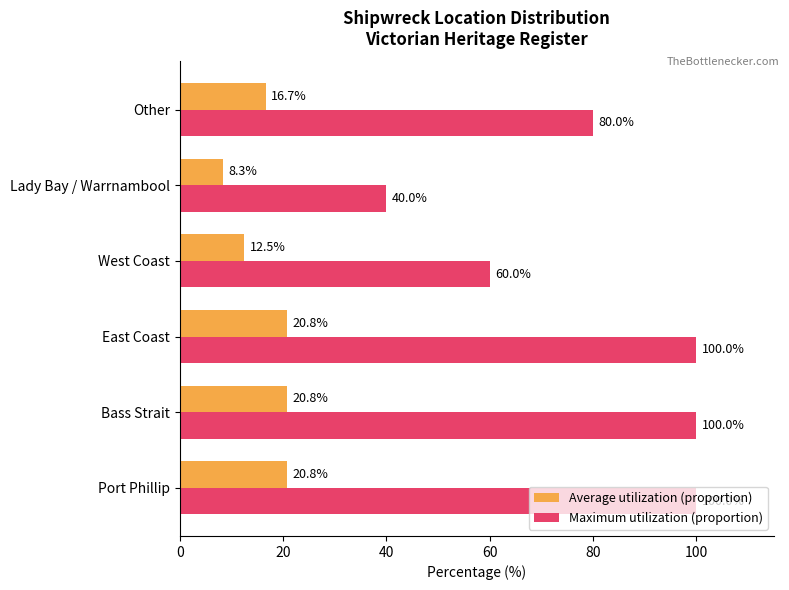

What is the difference between the second highest and minimum values in the Average utilization (proportion) series?

12.5